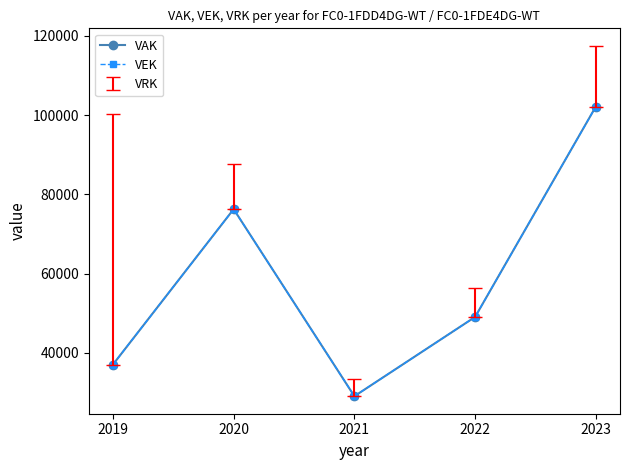

True or false: VAK has a value of 162112 at 2023.

False